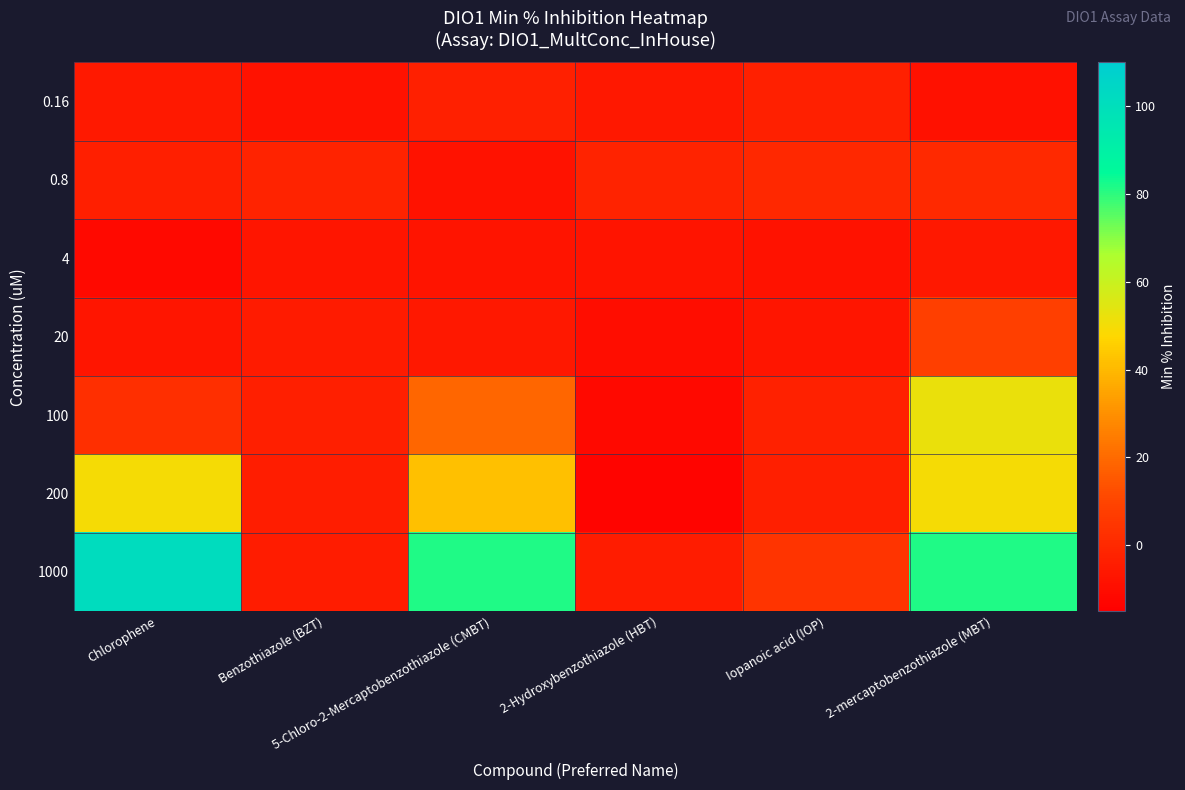

Reading left to right, transcribe all the data shown in this chart.

0.16: Chlorophene=-5.3	Benzothiazole (BZT)=-7.9	5-Chloro-2-Mercaptobenzothiazole (CMBT)=-3.1	2-Hydroxybenzothiazole (HBT)=-6.0	Iopanoic acid (IOP)=-3.0	2-mercaptobenzothiazole (MBT)=-8.5
0.8: Chlorophene=-3.4	Benzothiazole (BZT)=-2.3	5-Chloro-2-Mercaptobenzothiazole (CMBT)=-7.7	2-Hydroxybenzothiazole (HBT)=-2.1	Iopanoic acid (IOP)=0.0	2-mercaptobenzothiazole (MBT)=0.5
4: Chlorophene=-11.2	Benzothiazole (BZT)=-6.9	5-Chloro-2-Mercaptobenzothiazole (CMBT)=-7.5	2-Hydroxybenzothiazole (HBT)=-7.3	Iopanoic acid (IOP)=-7.9	2-mercaptobenzothiazole (MBT)=-6.1
20: Chlorophene=-6.7	Benzothiazole (BZT)=-5.0	5-Chloro-2-Mercaptobenzothiazole (CMBT)=-5.9	2-Hydroxybenzothiazole (HBT)=-10.0	Iopanoic acid (IOP)=-6.9	2-mercaptobenzothiazole (MBT)=8.2
100: Chlorophene=2.3	Benzothiazole (BZT)=-3.3	5-Chloro-2-Mercaptobenzothiazole (CMBT)=19.0	2-Hydroxybenzothiazole (HBT)=-11.5	Iopanoic acid (IOP)=-2.3	2-mercaptobenzothiazole (MBT)=52.2
200: Chlorophene=49.7	Benzothiazole (BZT)=-3.9	5-Chloro-2-Mercaptobenzothiazole (CMBT)=41.9	2-Hydroxybenzothiazole (HBT)=-13.1	Iopanoic acid (IOP)=-3.7	2-mercaptobenzothiazole (MBT)=49.7
1000: Chlorophene=101.4	Benzothiazole (BZT)=-4.3	5-Chloro-2-Mercaptobenzothiazole (CMBT)=81.3	2-Hydroxybenzothiazole (HBT)=-4.7	Iopanoic acid (IOP)=4.0	2-mercaptobenzothiazole (MBT)=81.3